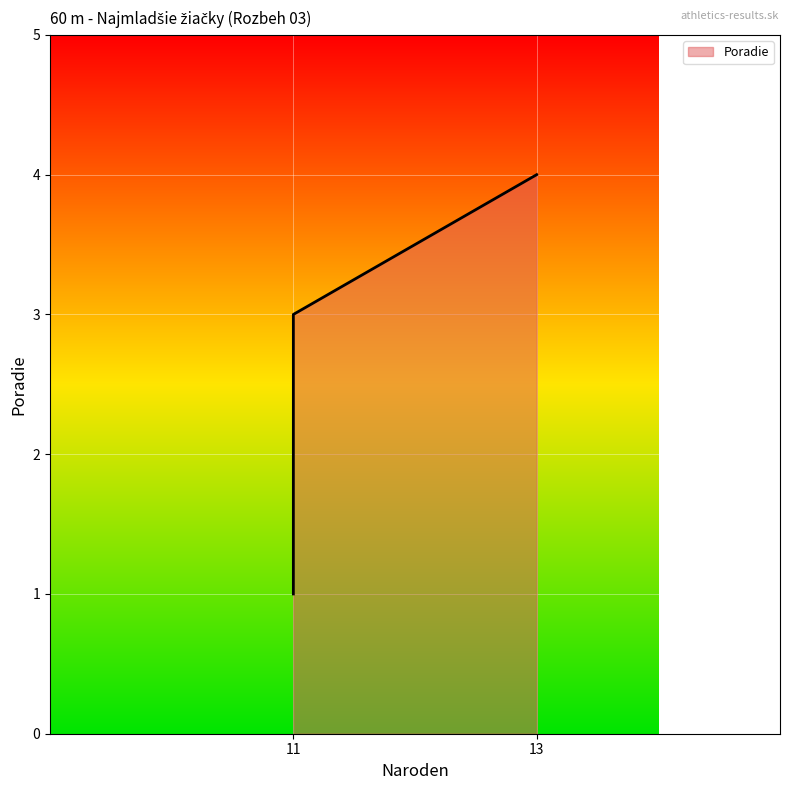

What is the smallest value displayed?

1